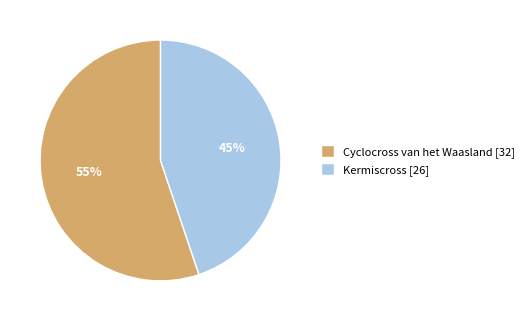

Is it true that Kermiscross is 57% of the pie?

False